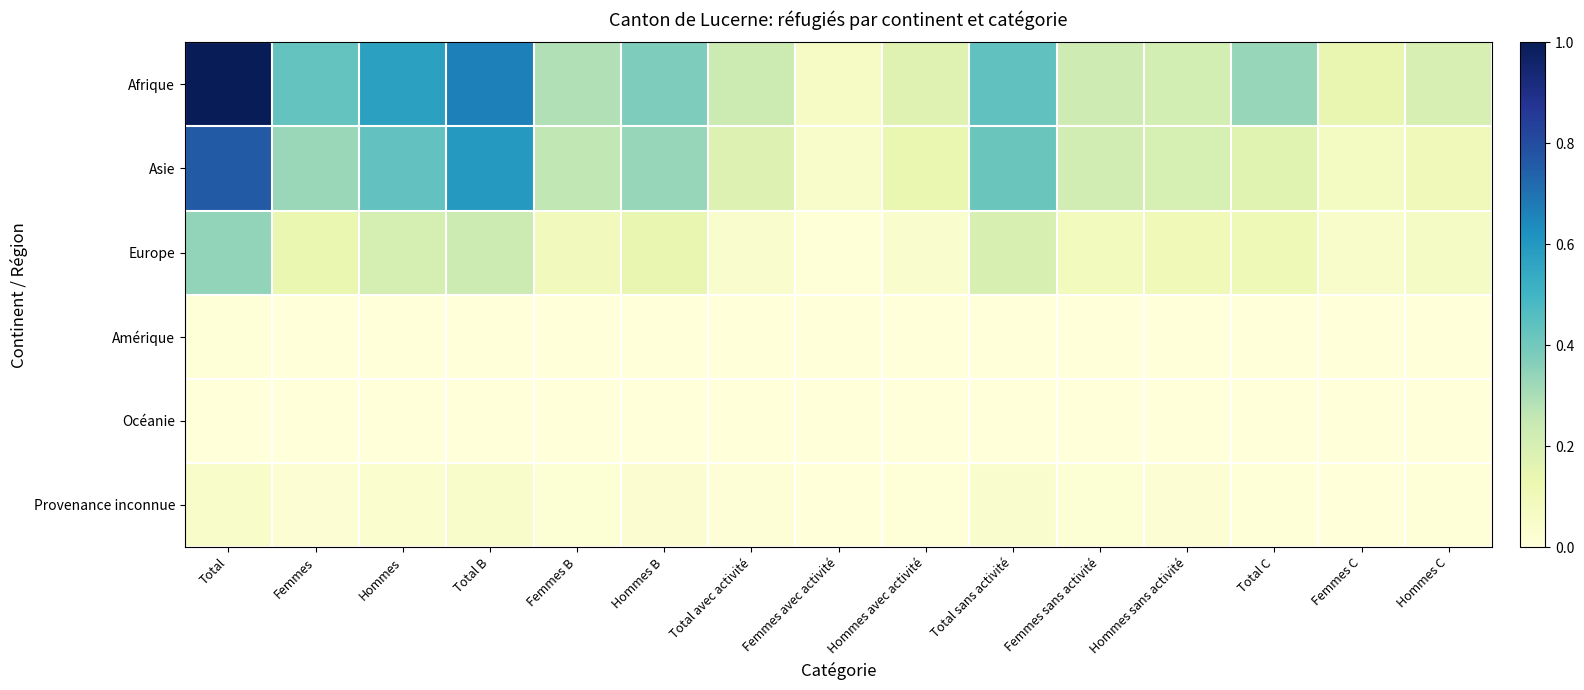

What is the difference between the highest and lowest values at Hommes?

0.6